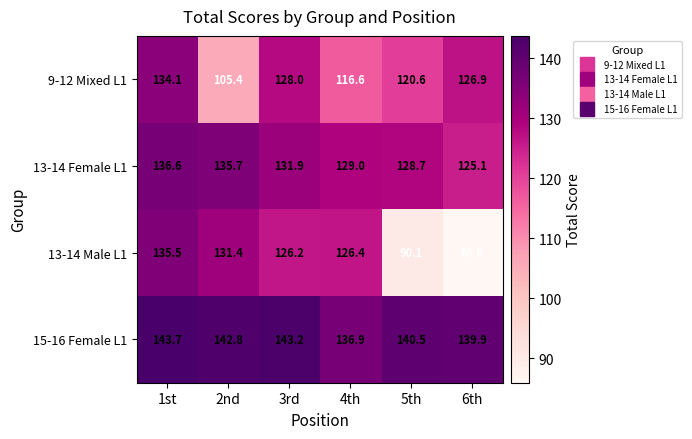

Which series changed the most between 1st and 3rd?

13-14 Male L1